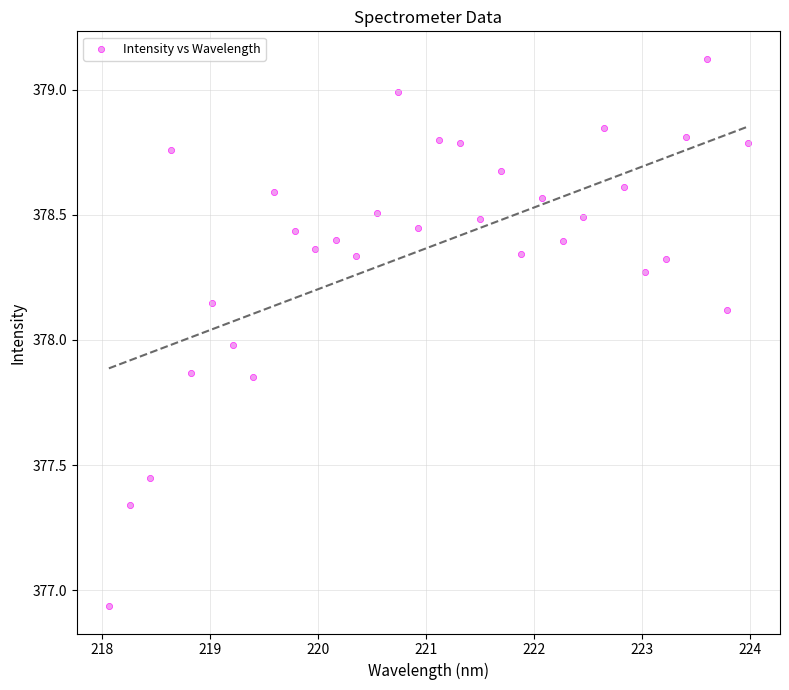

What is the range of X values (max minus min)?

5.9